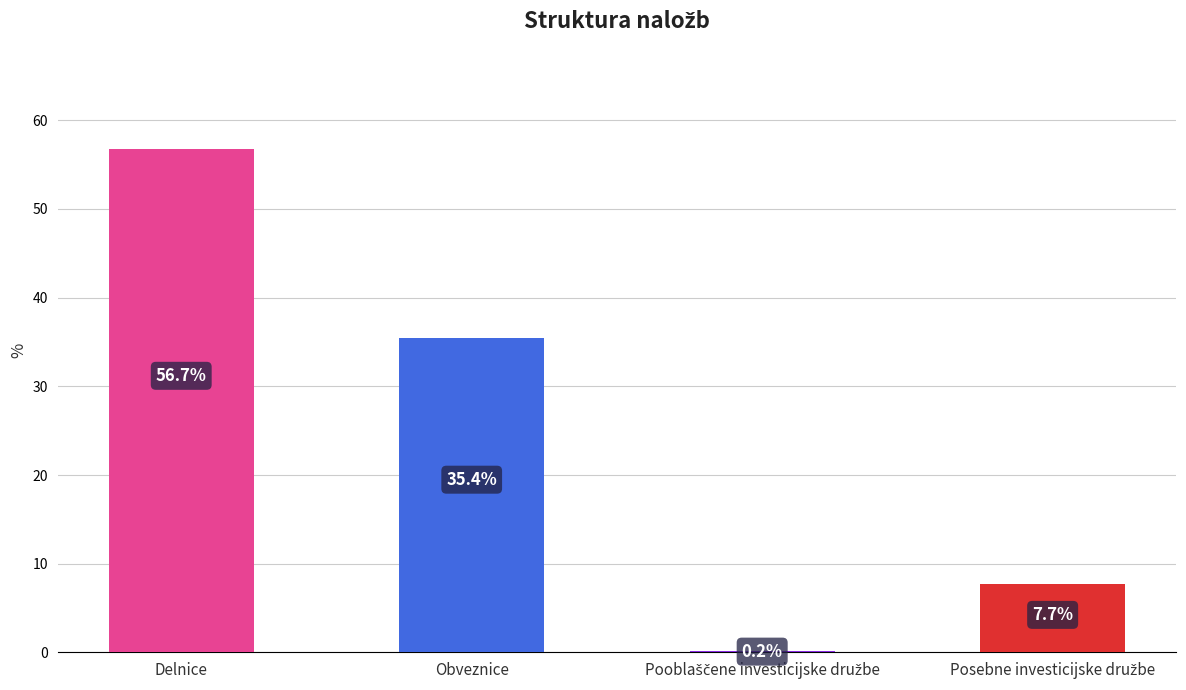

What is the ratio of the value at Obveznice to the value at Delnice?

0.6